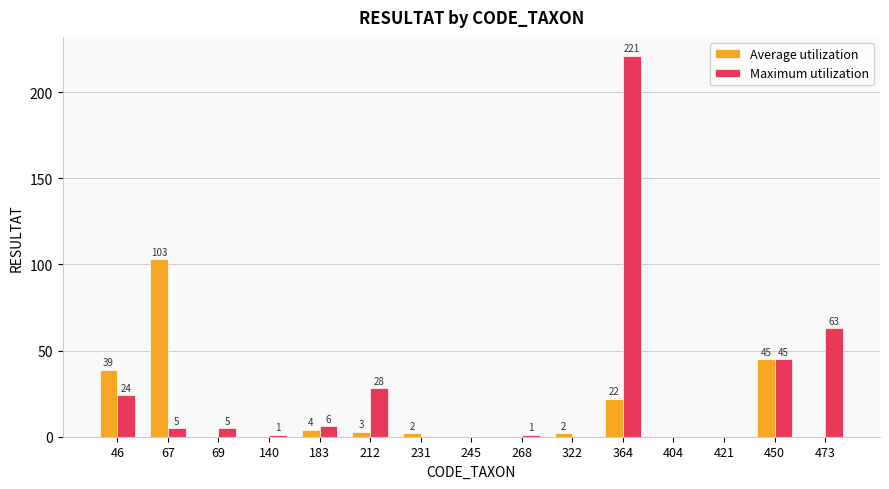

Reading right to left, transcribe all the data shown in this chart.

Average utilization: 0	45	0	0	22	2	0	0	2	3	4	0	0	103	39
Maximum utilization: 63	45	0	0	221	0	1	0	0	28	6	1	5	5	24